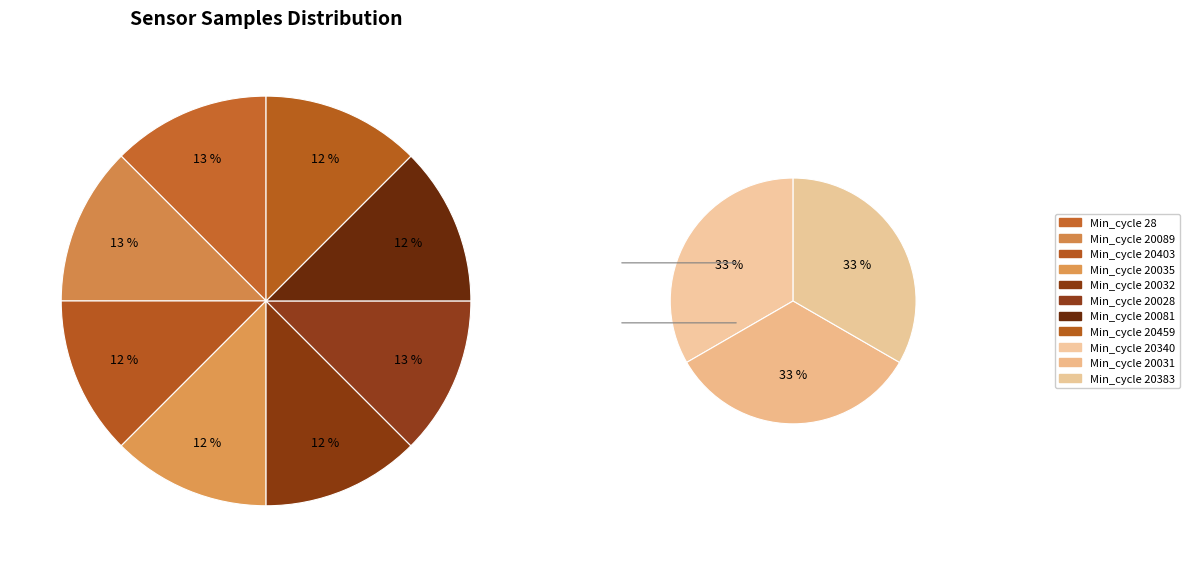

Which category has the smallest portion of the pie?

20081